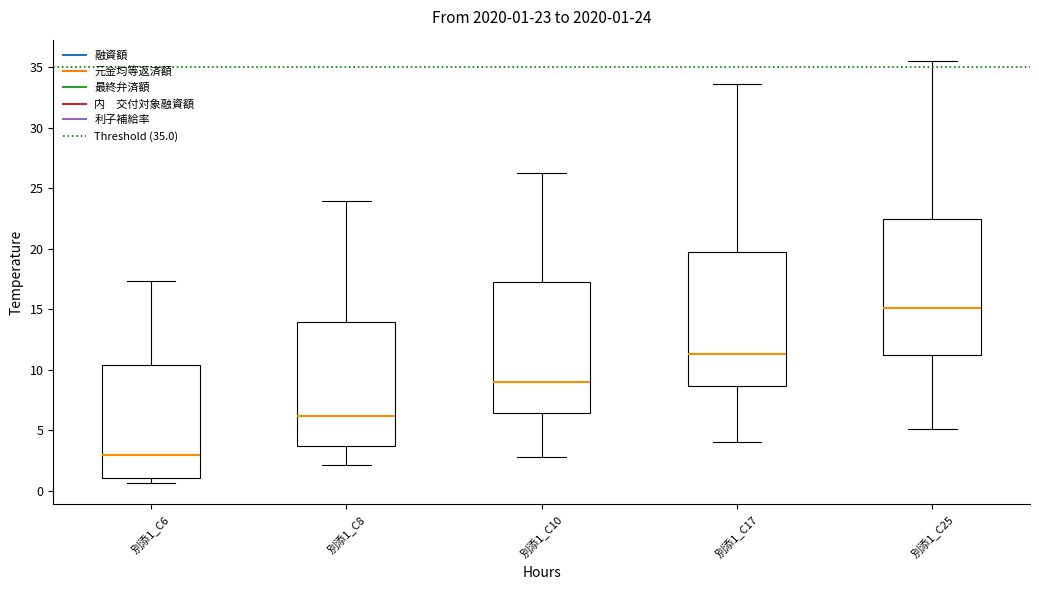

Which box has the lowest median line?

別添1_C6